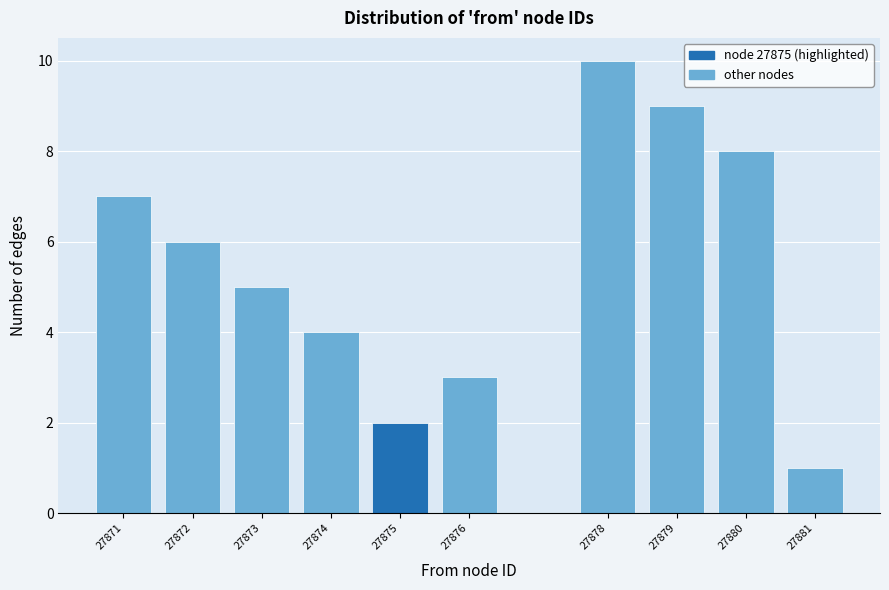

Reading left to right, transcribe this chart: for each bar, give the range it covers on the x-axis and its height. The values are not printed on the chart, so give them approximately, as read against the axis.

27870.5 to 27871.5: 7
27871.5 to 27872.5: 6
27872.5 to 27873.5: 5
27873.5 to 27874.5: 4
27874.5 to 27875.5: 2
27875.5 to 27876.5: 3
27876.5 to 27877.5: 0
27877.5 to 27878.5: 10
27878.5 to 27879.5: 9
27879.5 to 27880.5: 8
27880.5 to 27881.5: 1